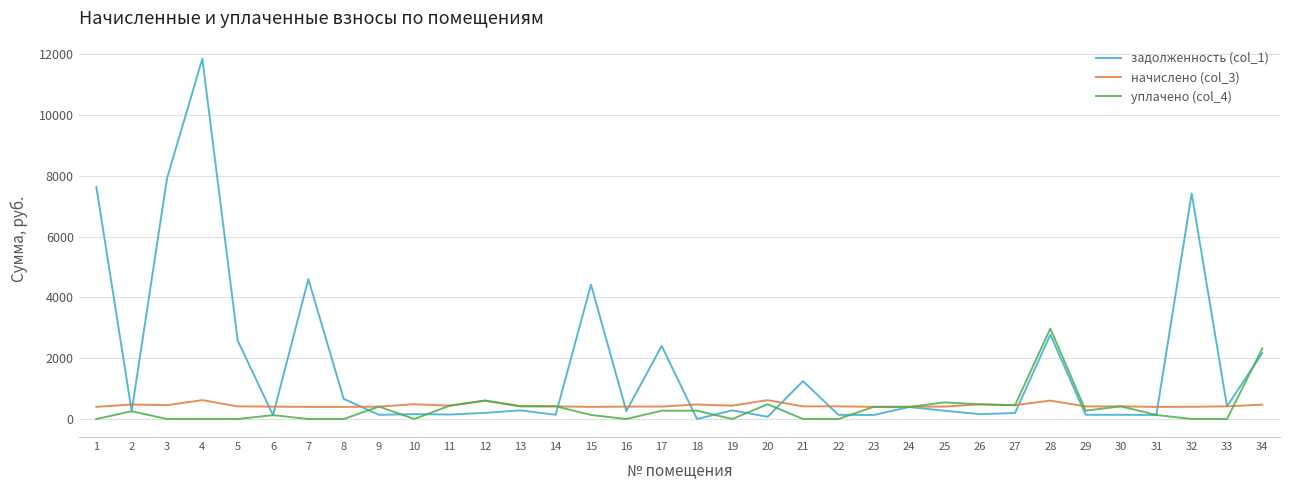

What is the spread (max minus min) of values at 18?

478.0